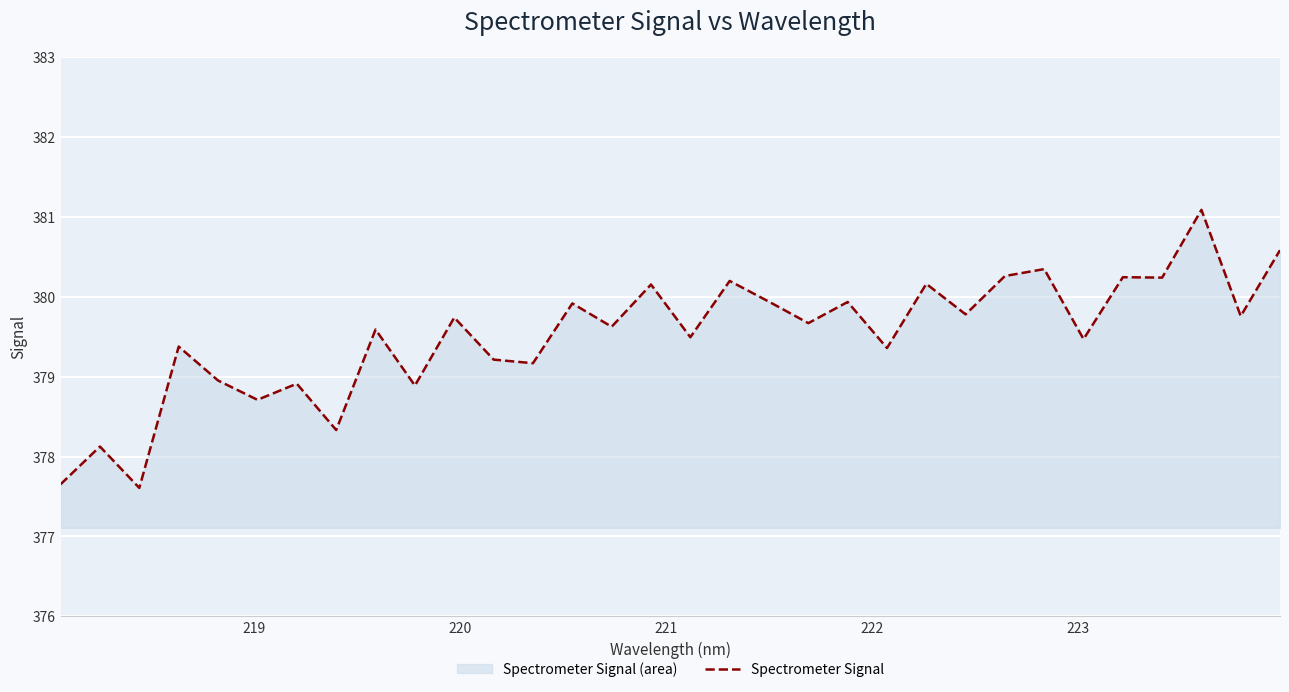

What is the minimum value shown in the chart?

377.6